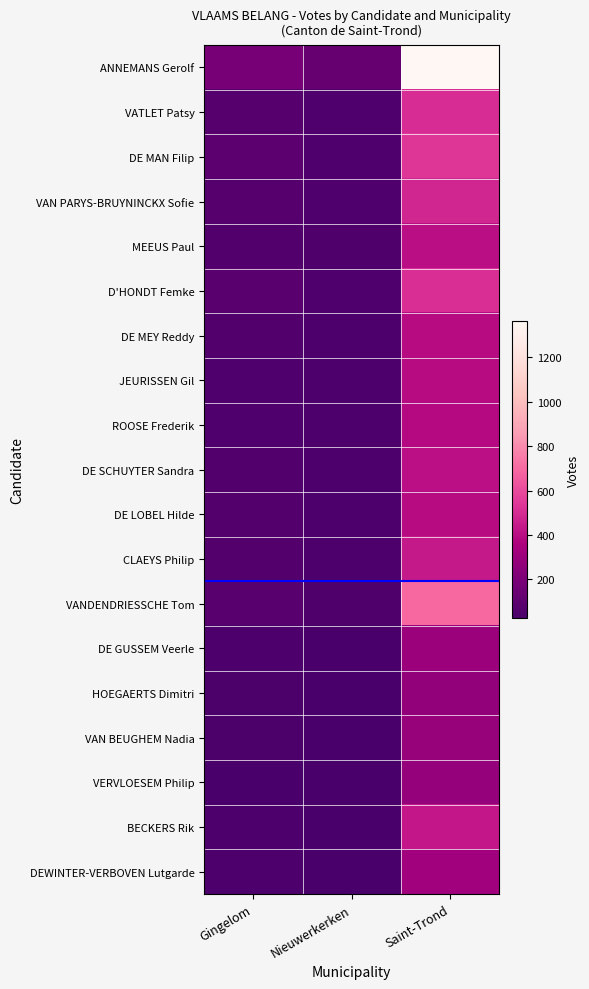

Which series has the largest range (max minus min)?

ANNEMANS Gerolf